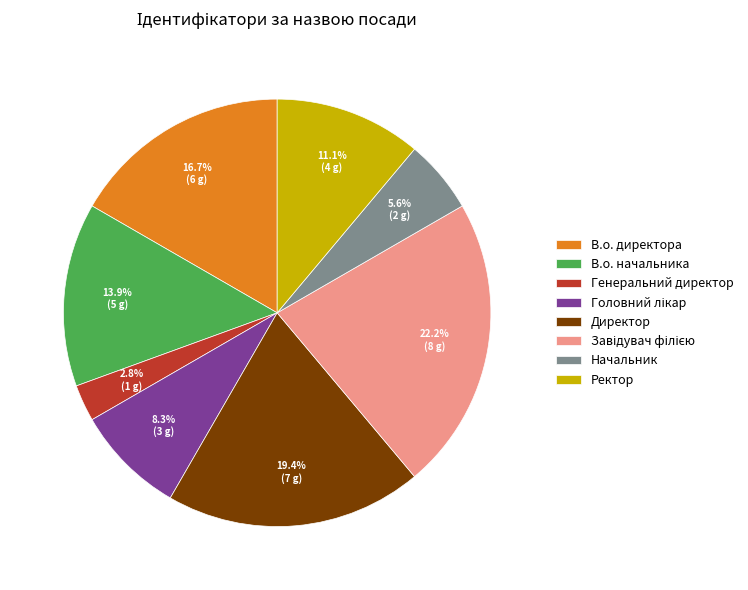

What percentage do Генеральний директор and Директор together represent?

22.2%